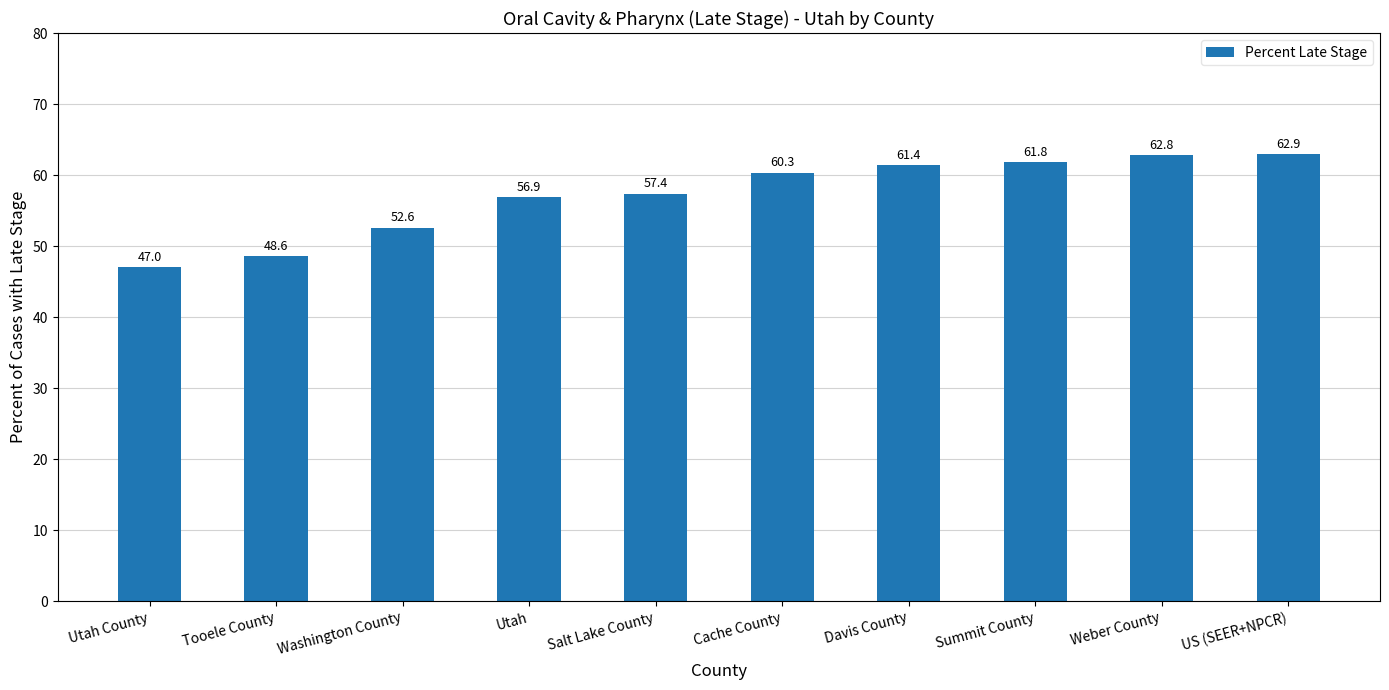

What is the difference between the second highest and second lowest values?

14.2